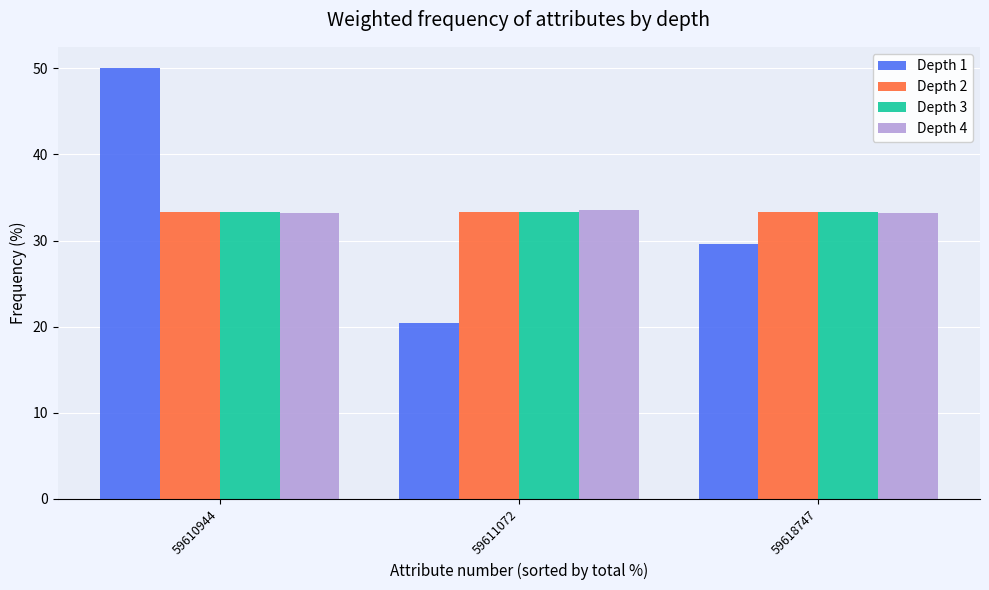

The Depth 2 series shows 33.3 at 59610944. True or false?

True